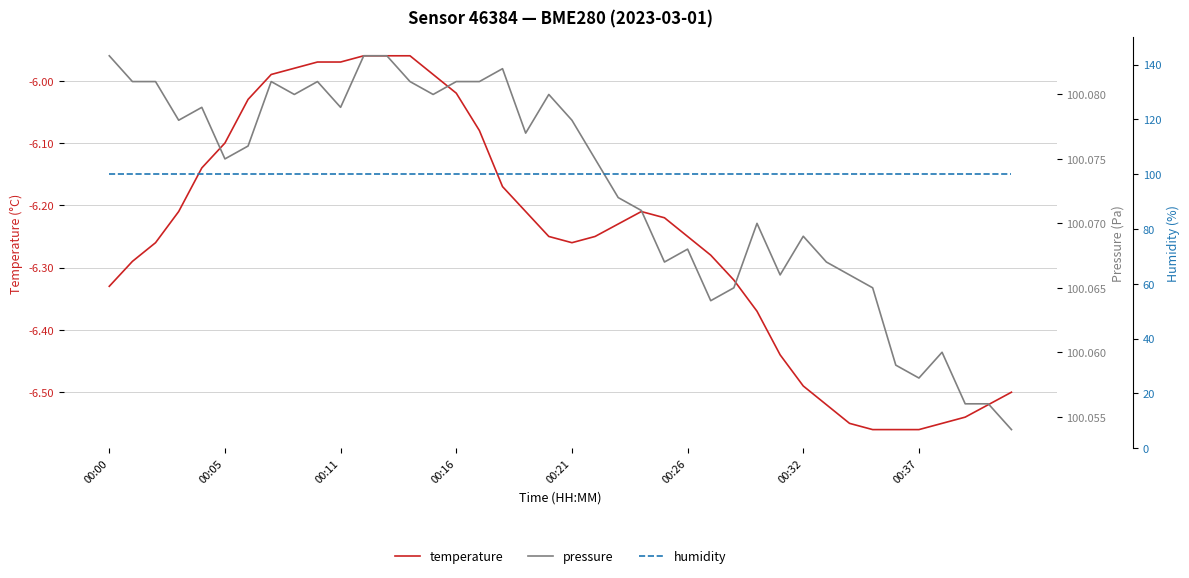

True or false: humidity and pressure cross at least once.

False